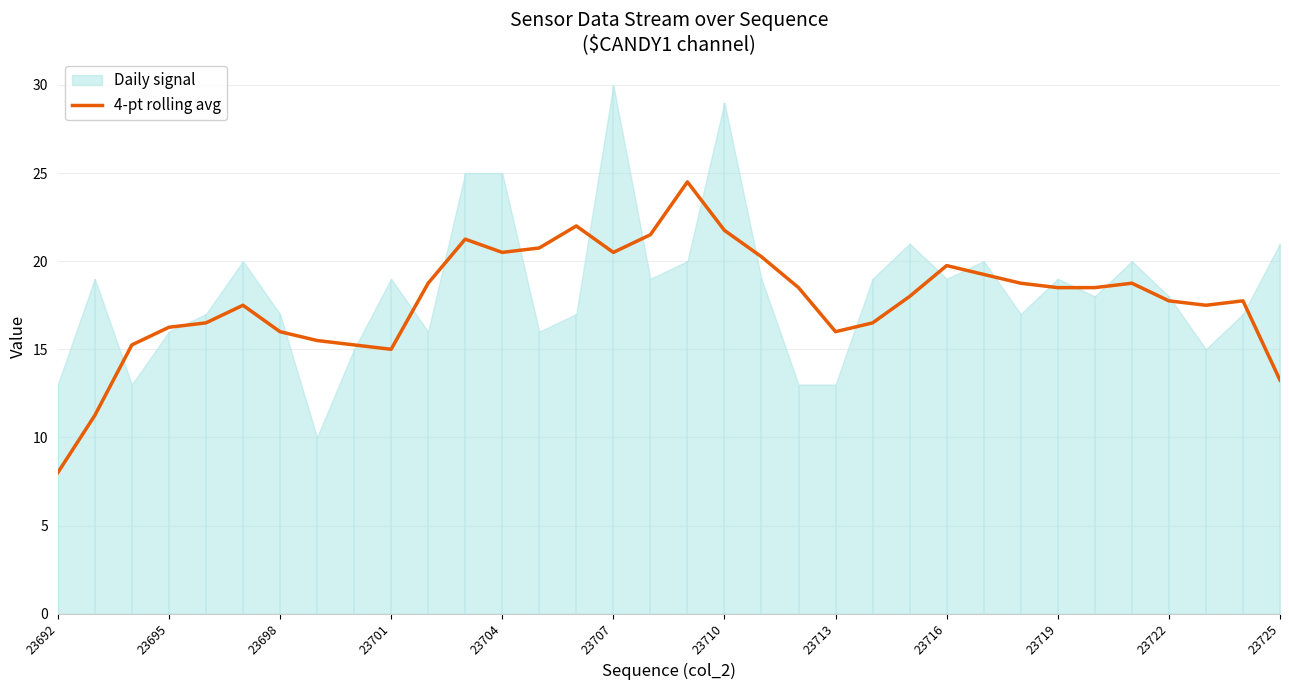

True or false: 4-pt rolling avg has a value of 17.8 at 23722.

True